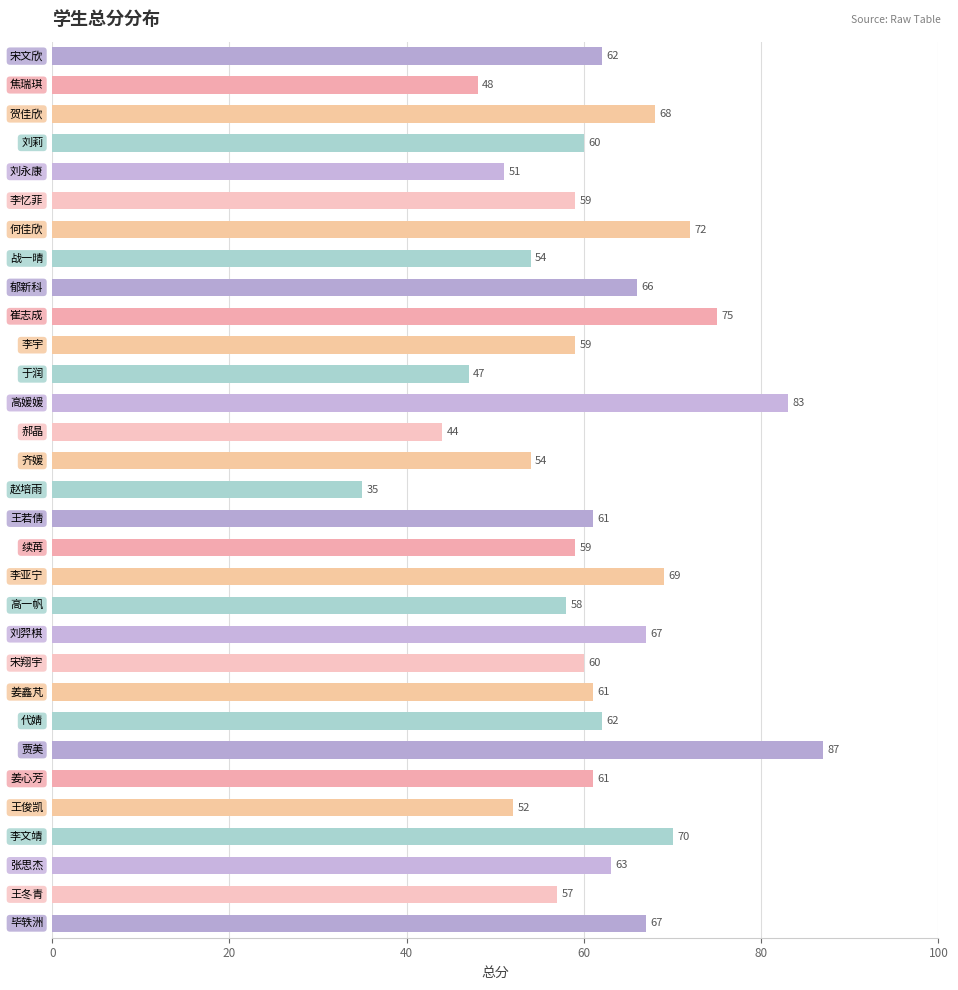

Are the bars horizontal?

Yes